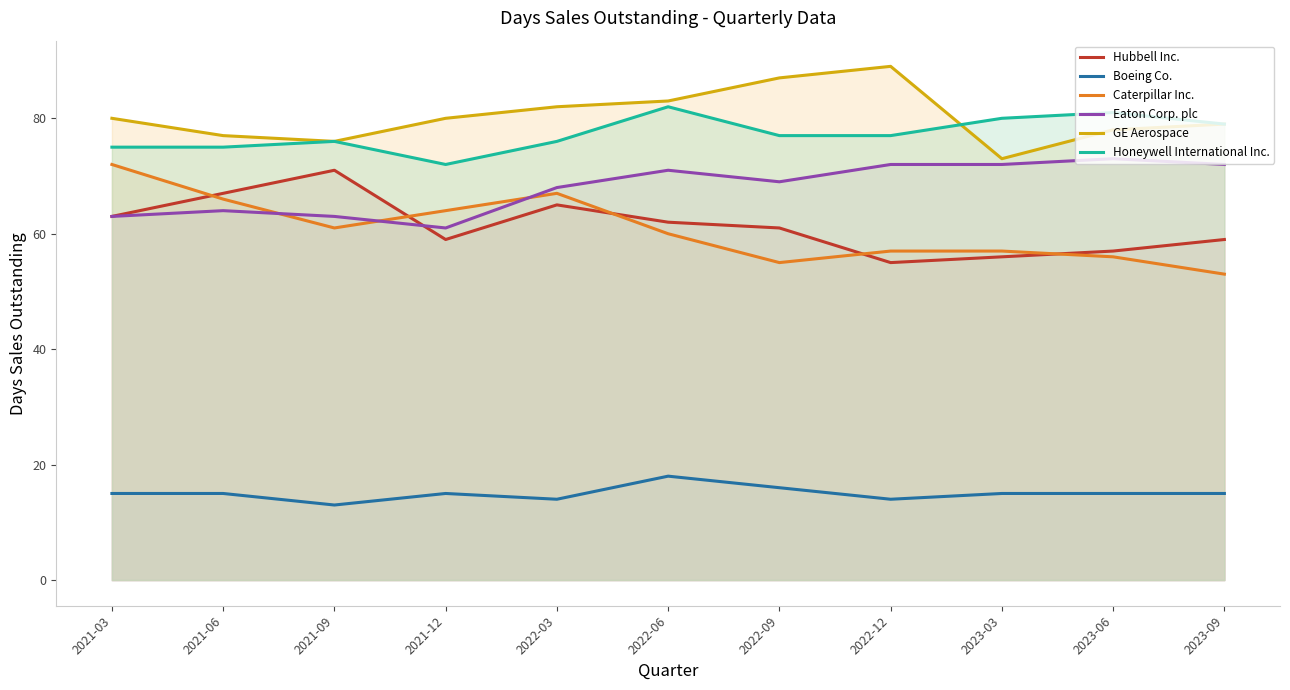

What is the average value of the Caterpillar Inc. series?

61